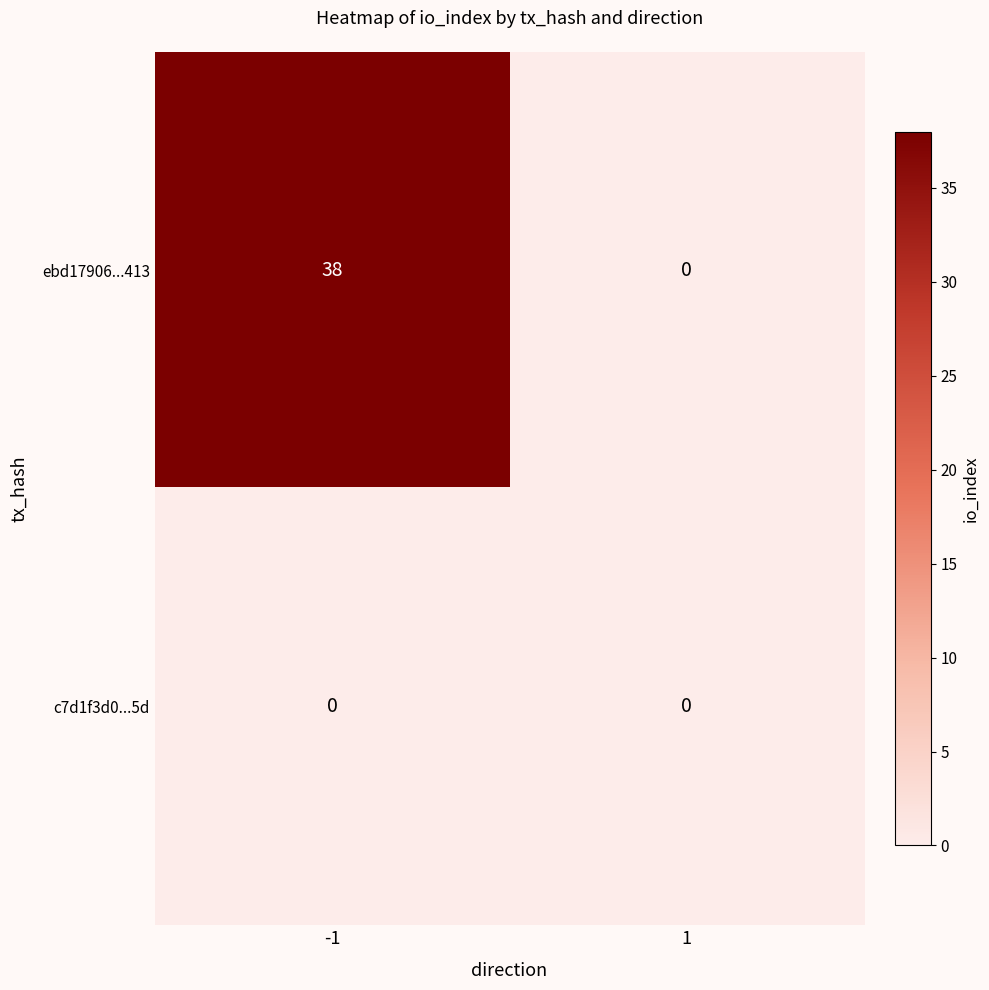

What is the difference between the maximum and minimum values in the ebd17906...413 series?

38